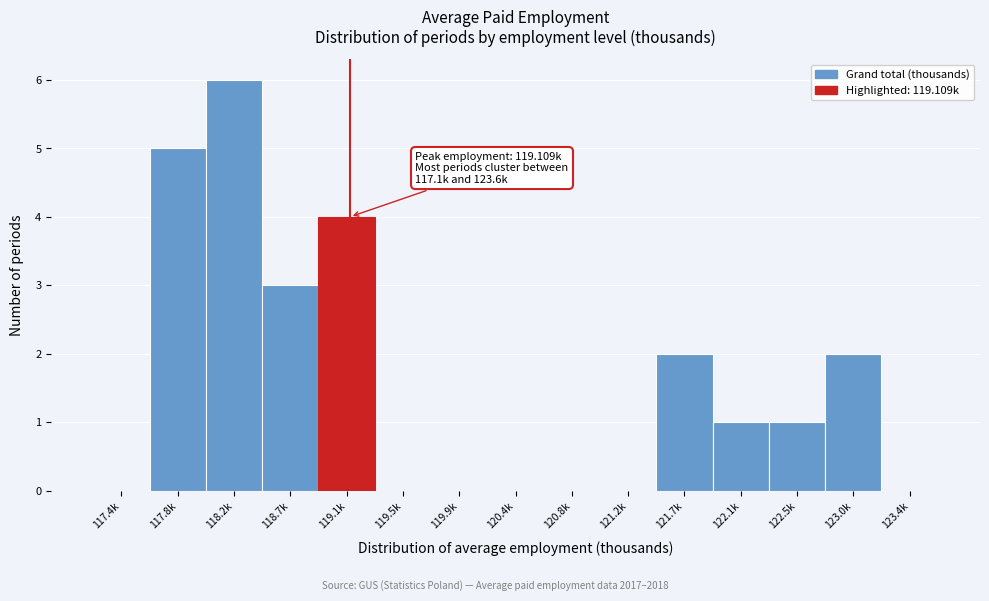

Reading left to right, list all the values displayed in this chart.

117.4k=0	117.8k=5	118.2k=6	118.7k=3	119.1k=4	119.5k=0	119.9k=0	120.4k=0	120.8k=0	121.2k=0	121.7k=2	122.1k=1	122.5k=1	123.0k=2	123.4k=0